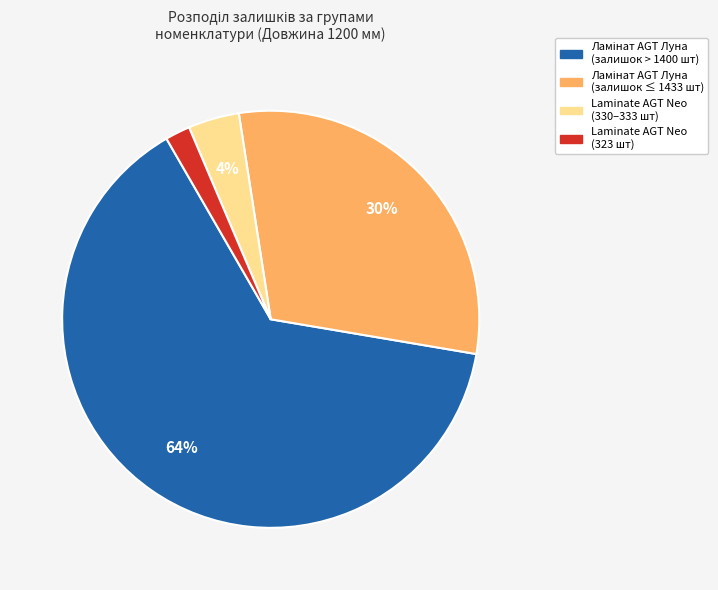

Is there a majority slice in this chart?

Yes